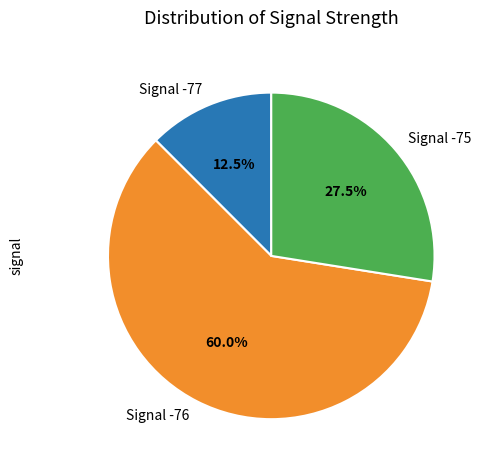

What is the ratio of the value at Signal -75 to the value at Signal -77?

2.2